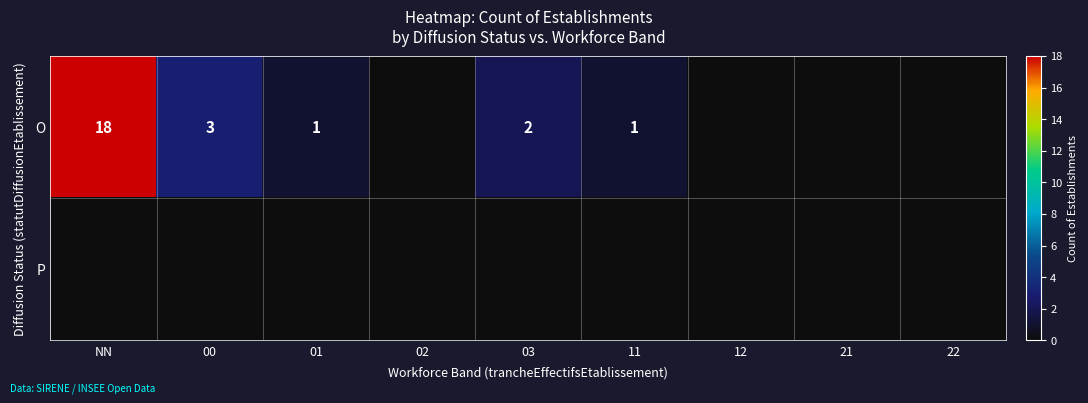

What is the sum of the O values at 00 and NN?

21